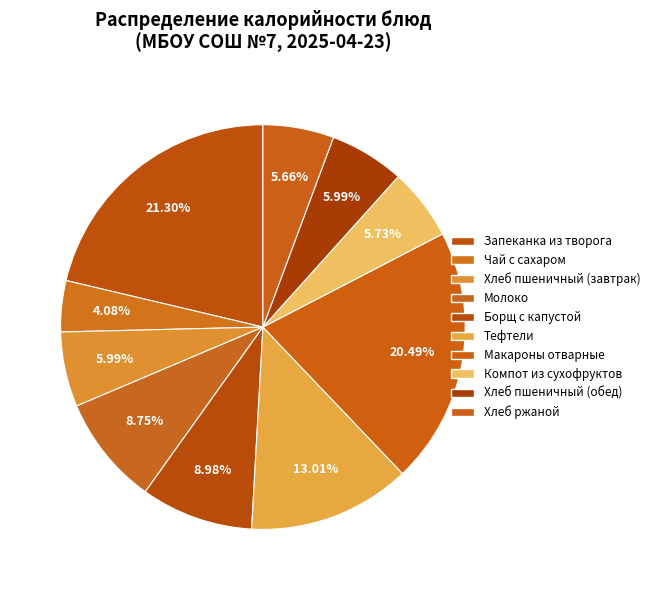

How many slices are in this pie chart?

10